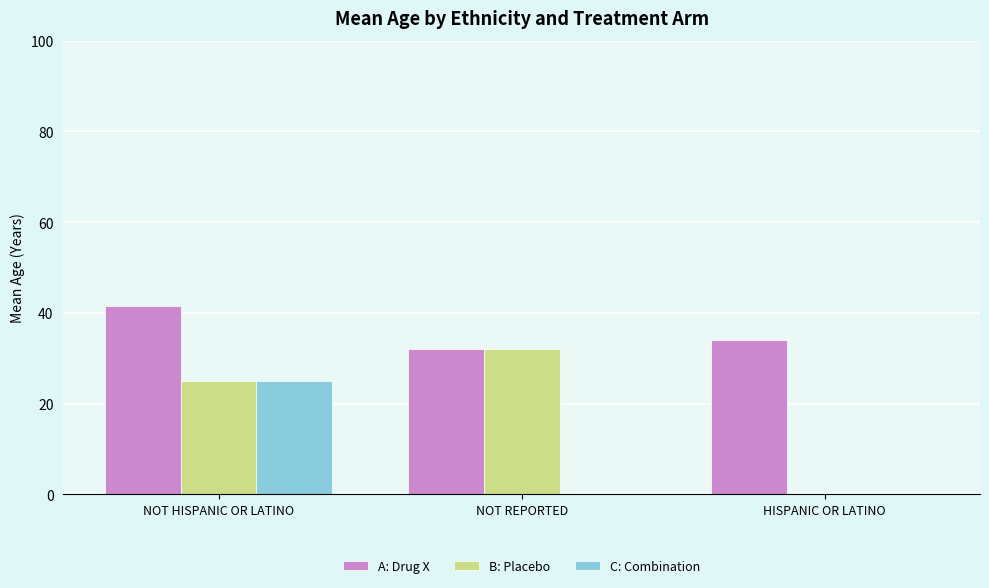

Which label corresponds to the largest value in the chart?

NOT HISPANIC OR LATINO